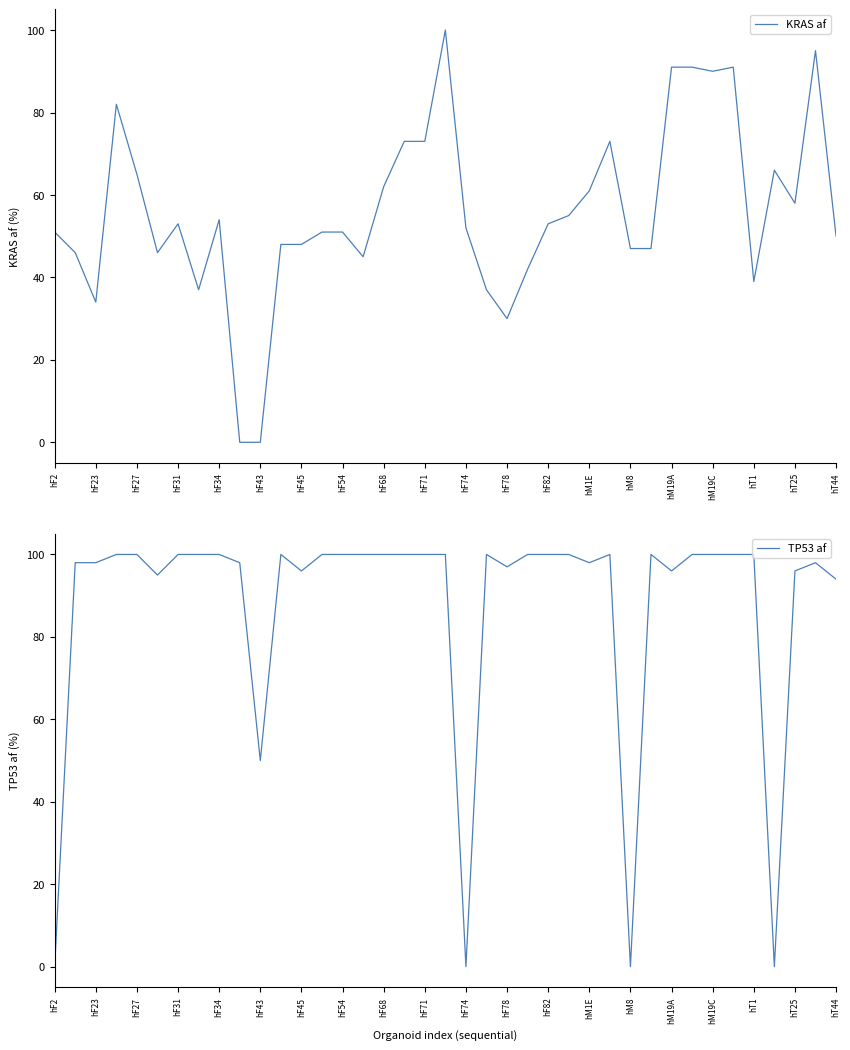

True or false: KRAS af has a value of 144 at hM19C.

False